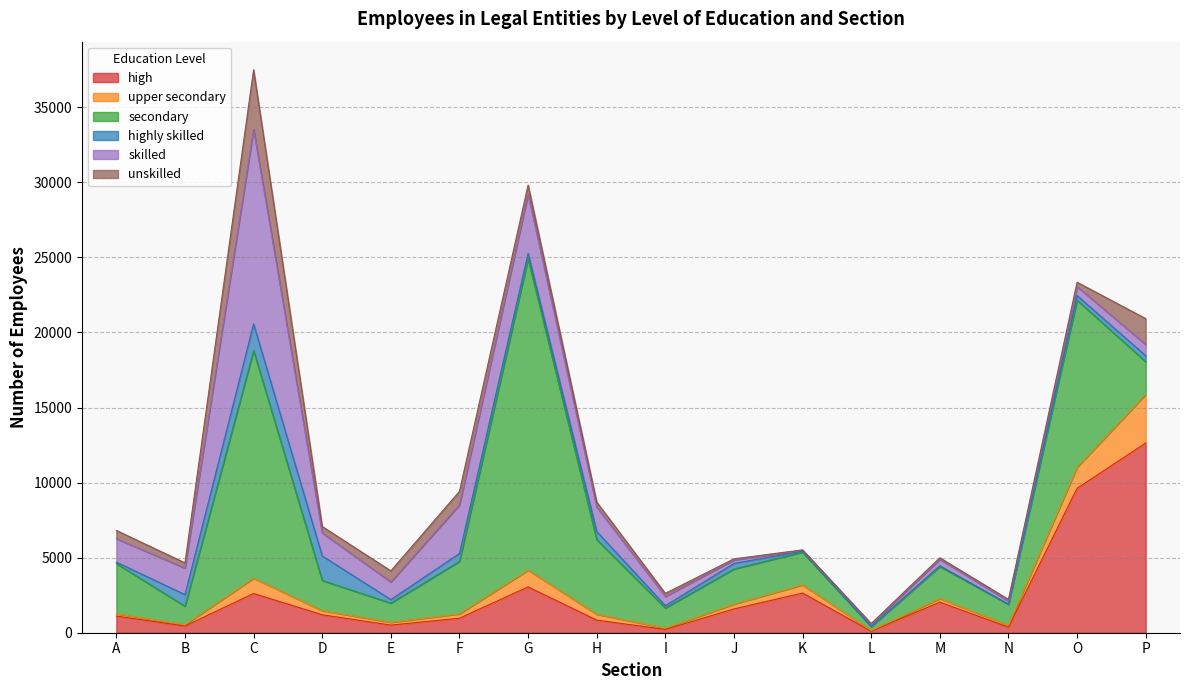

Does the chart have visible grid lines?

Yes